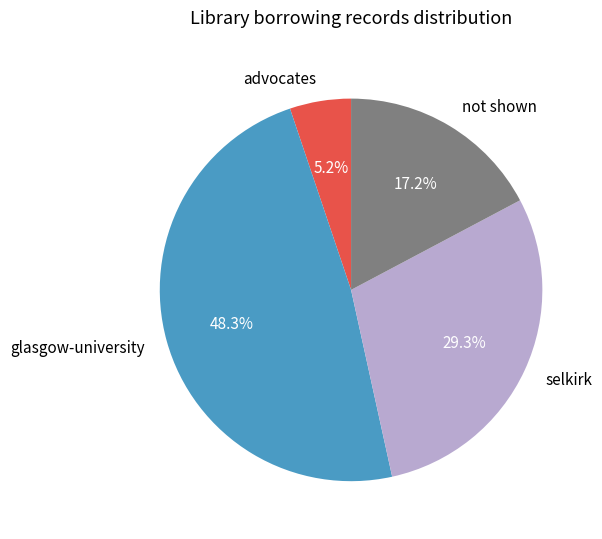

Rank the categories by value from lowest to highest.

advocates, not shown, selkirk, glasgow-university